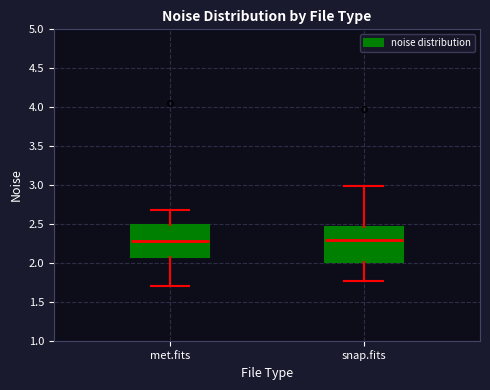

Reading left to right, transcribe this box plot: for each box, give where its median line is, the range the box spans, and where its two whiskers end, as read against the y-axis. The values are not printed on the chart, so give them approximately, as read against the axis.

met.fits: median 2.30, box 2.10 to 2.50, whiskers 1.70 to 2.70
snap.fits: median 2.30, box 2.00 to 2.45, whiskers 1.75 to 3.00